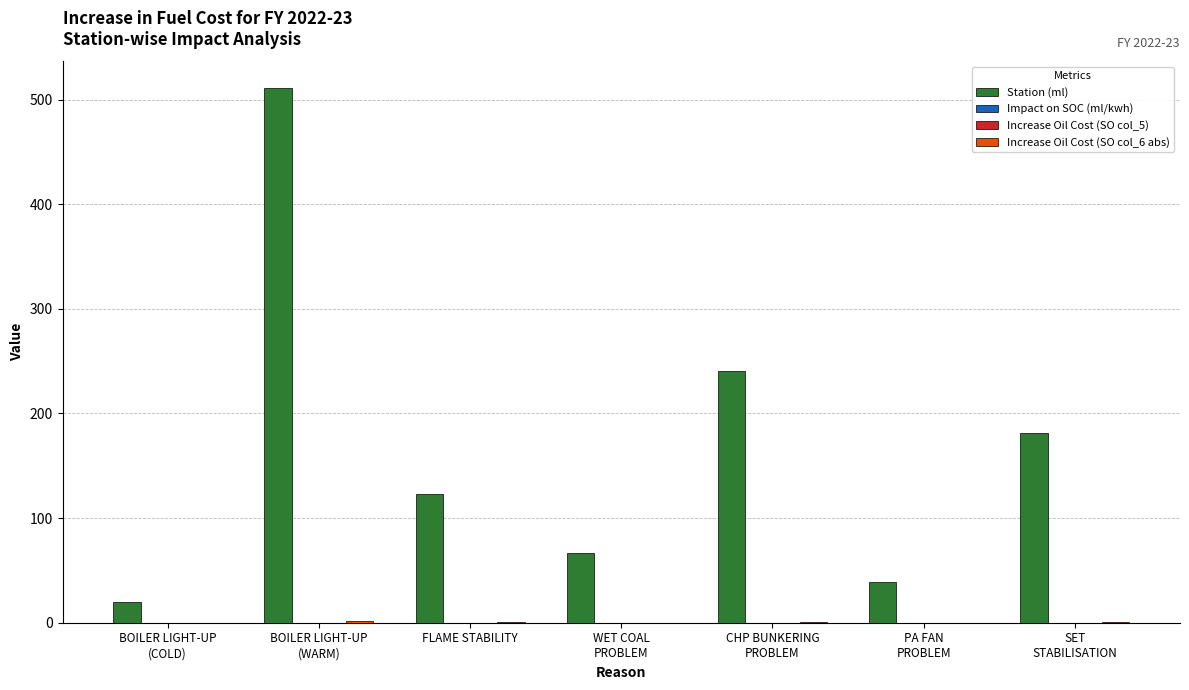

Which series has the largest total across all categories?

Station (ml)